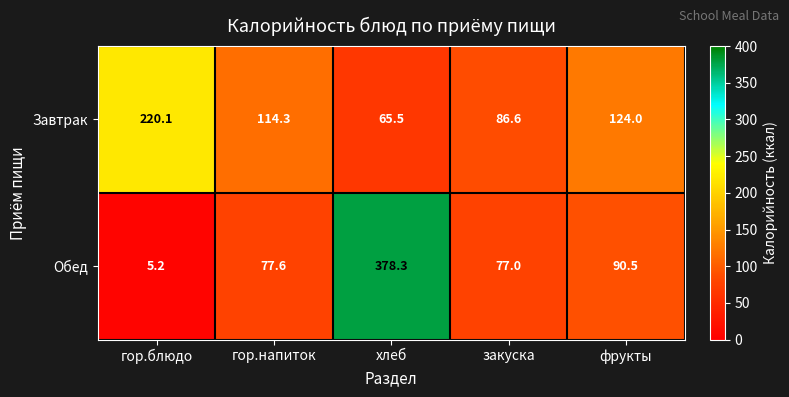

What is the total value across all series at гор.напиток?

191.9